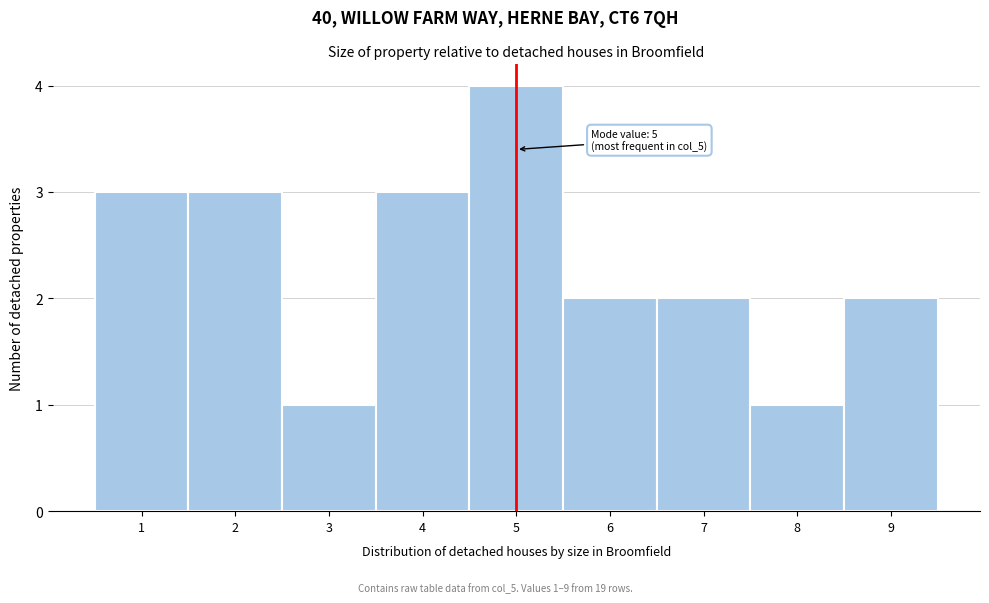

Which range on the x-axis has the tallest bar?

4.5 to 5.5